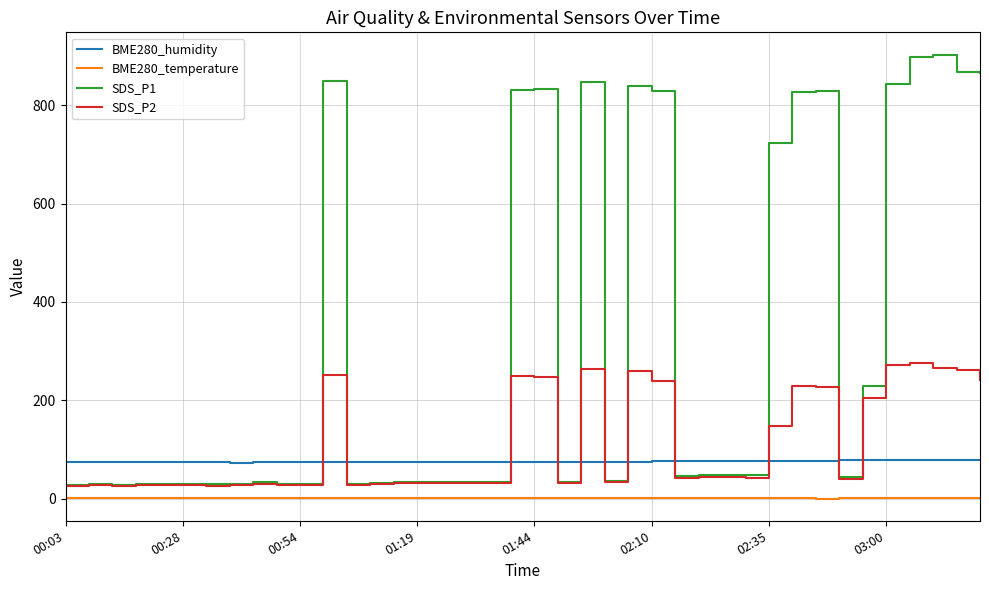

Which series has the largest total across all categories?

SDS_P1